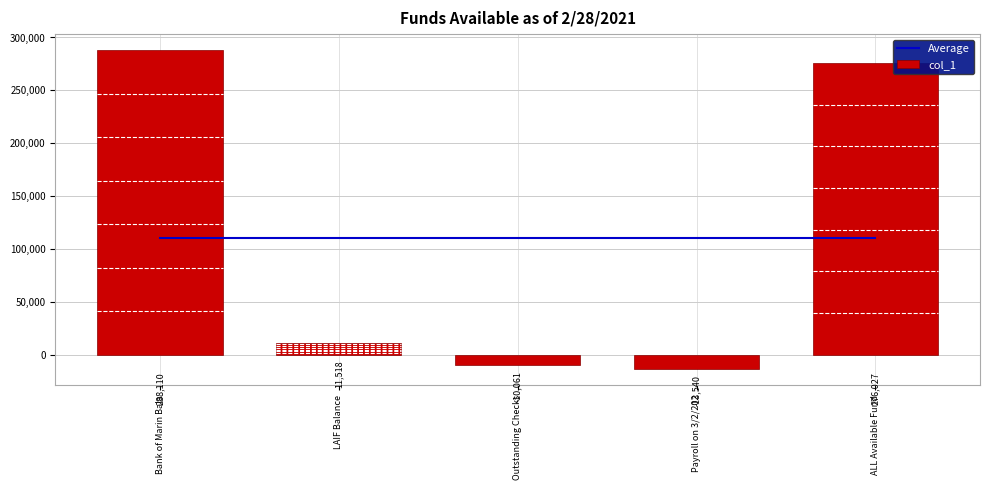

How many values in the col_1 series are below 11518?

2